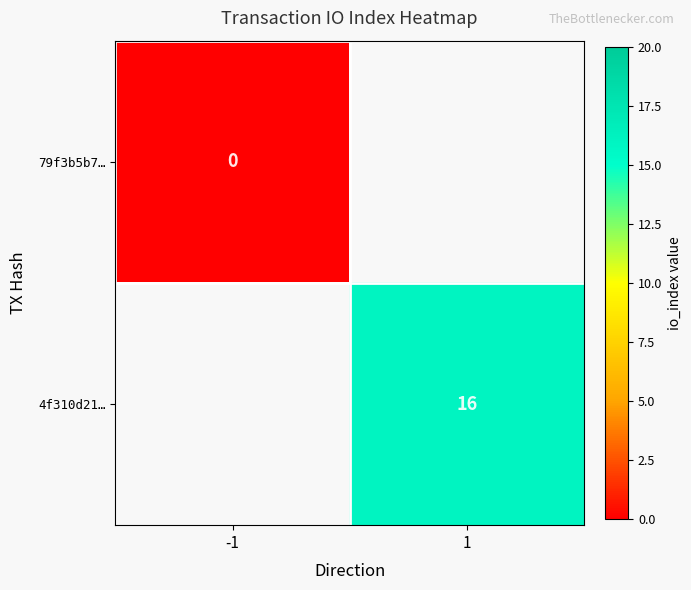

What is the greatest value displayed?

16.0